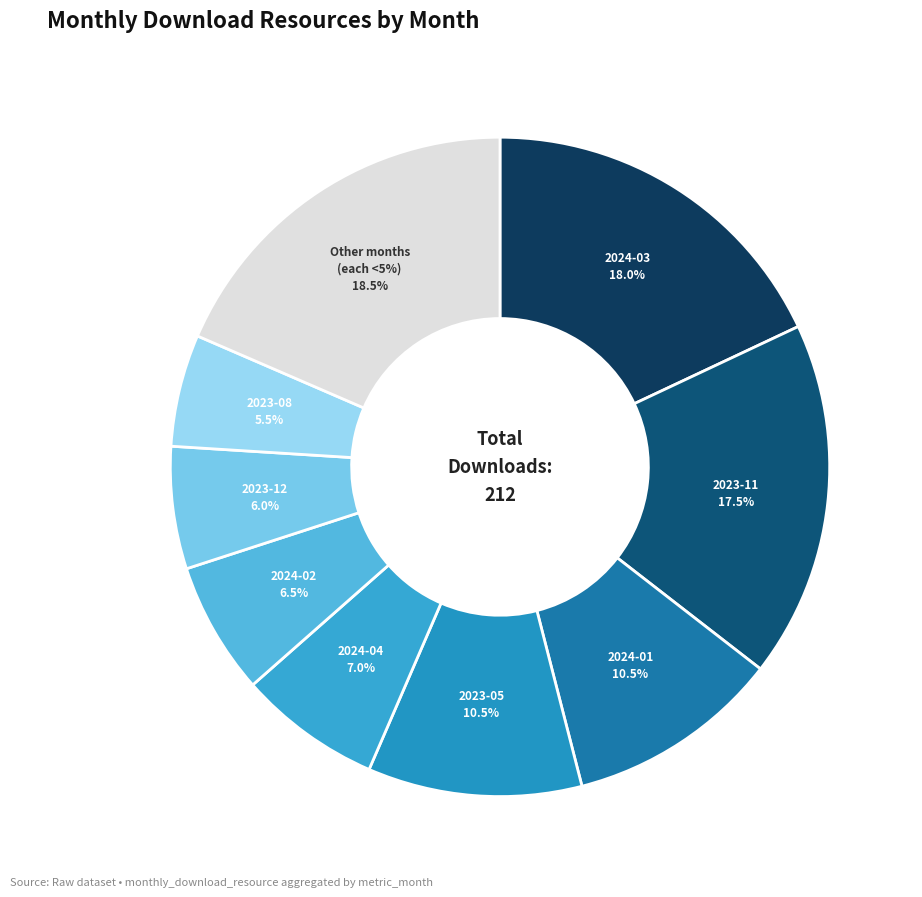

Is it true that 2023-02 is 2% of the pie?

True